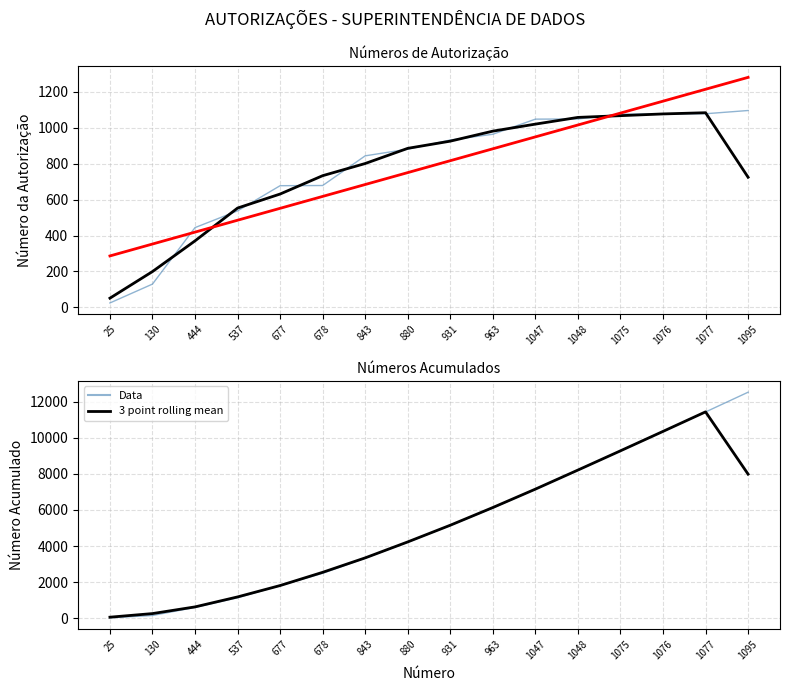

Rank the series at 678 from lowest to highest value.

Trend, Data, 3 point rolling mean